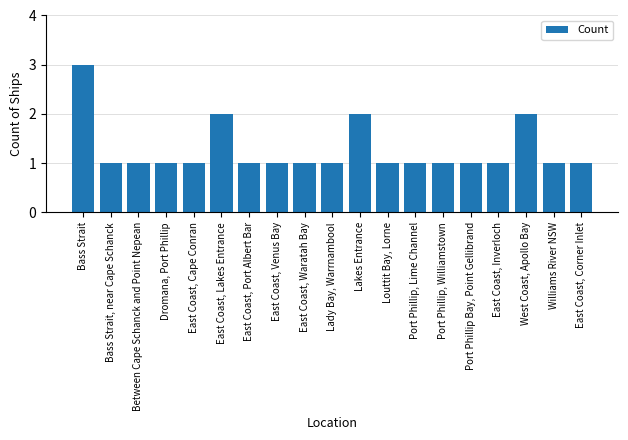

What position from the left is Port Phillip, Williamstown?

14